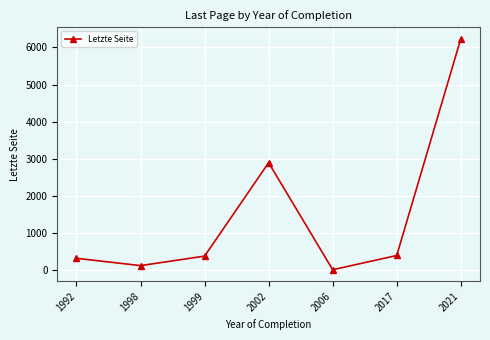

How many points are lower than both their immediate neighbors (excluding endpoints)?

2